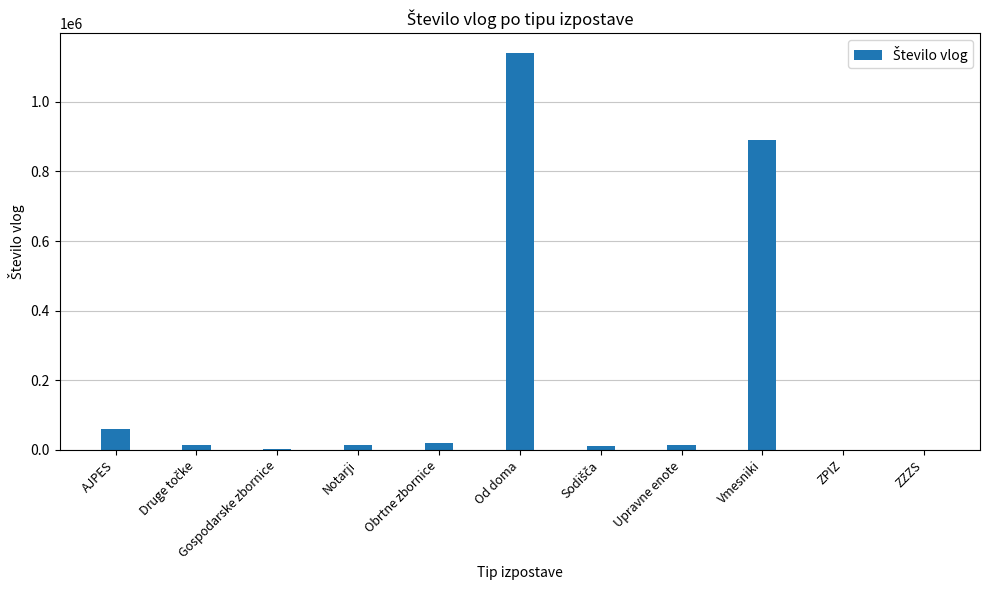

Which label corresponds to the largest value in the chart?

Od doma